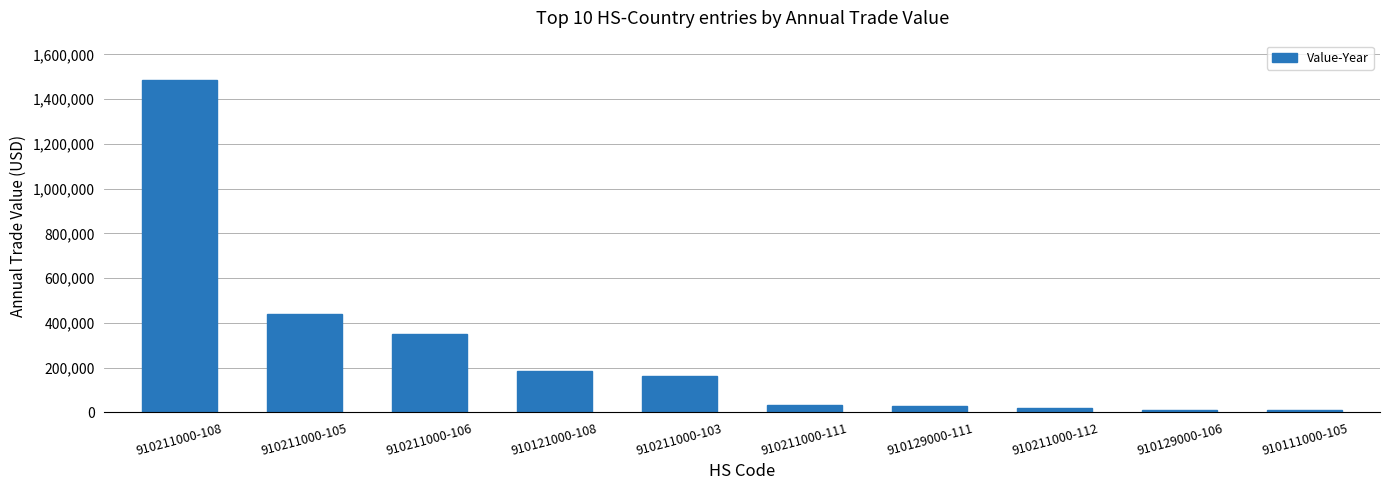

How many categories are shown in the chart?

10